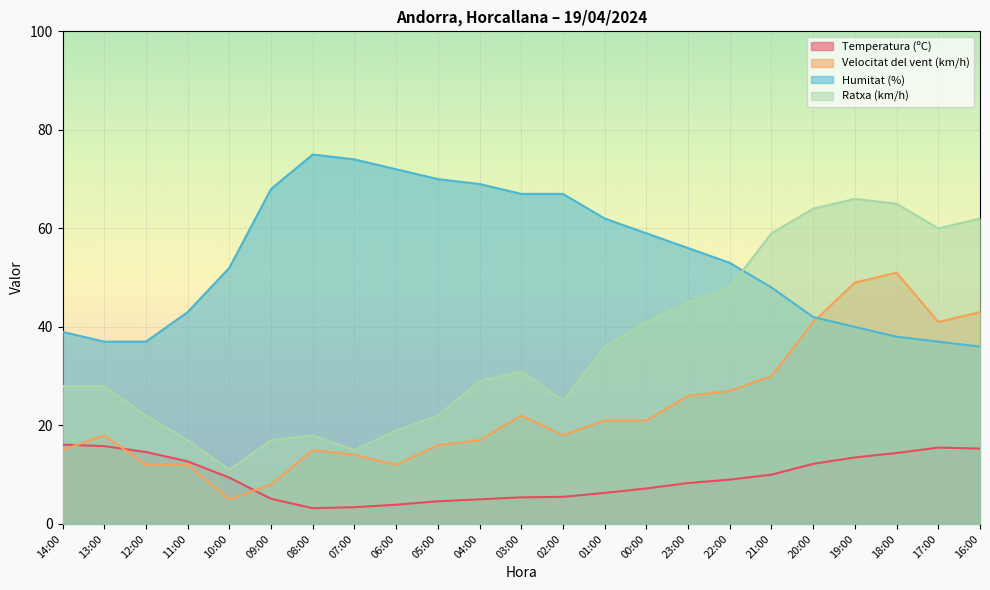

True or false: Humitat (%) has more than 1 interior local peaks.

False